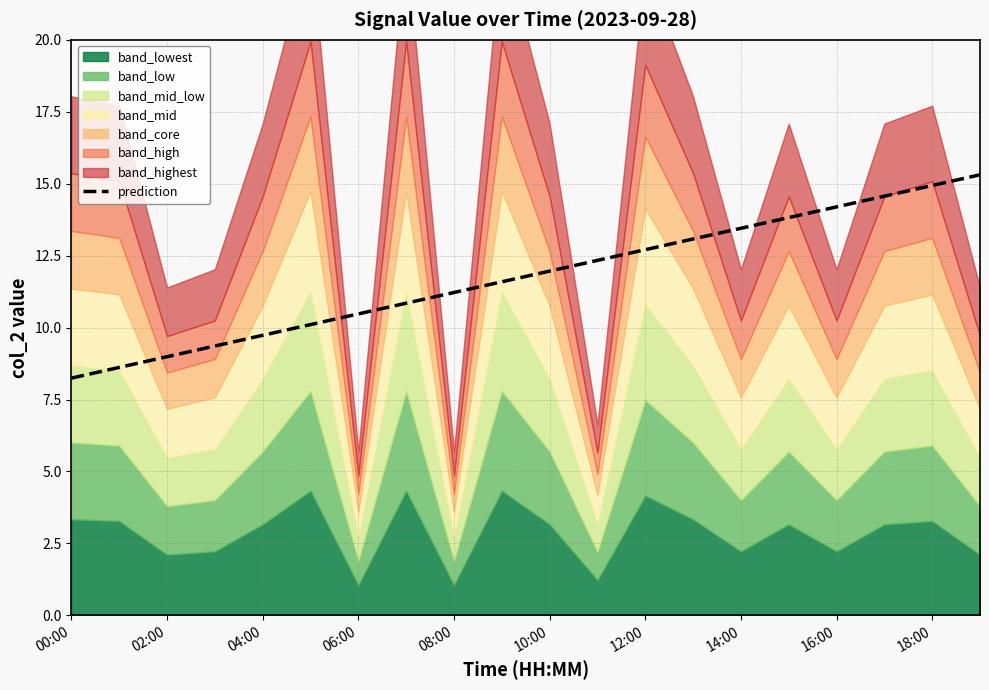

Is it true that prediction equals 6.8 at 06:00?

False